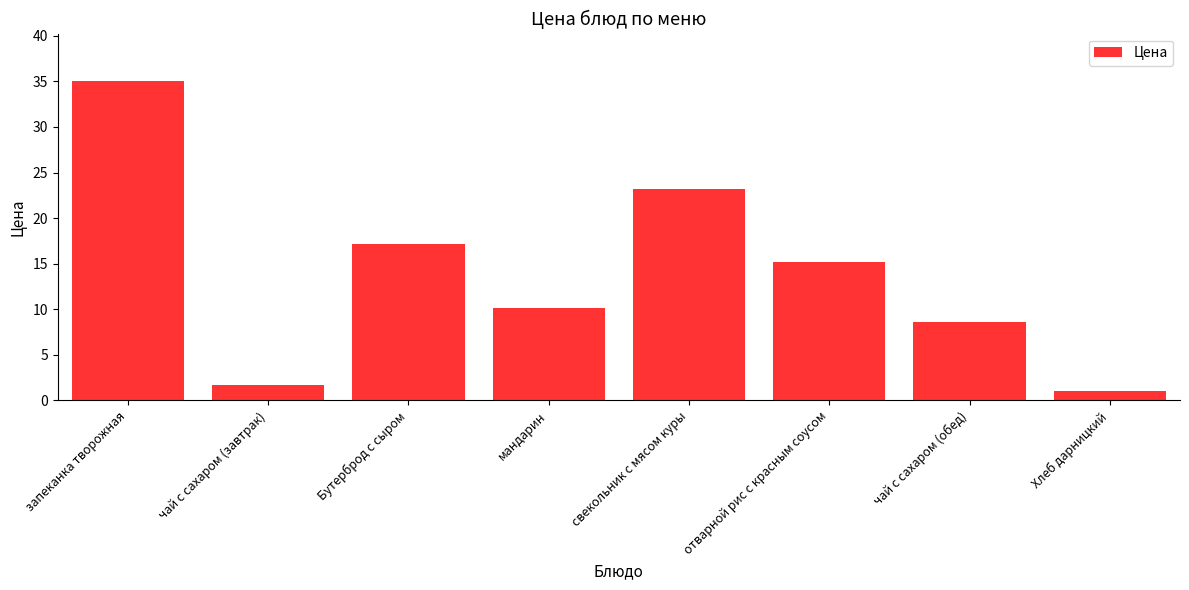

Reading left to right, list all the values displayed in this chart.

запеканка творожная=35.0	чай с сахаром (завтрак)=1.7	Бутерброд с сыром=17.1	мандарин=10.2	свекольник с мясом куры=23.2	отварной рис с красным соусом=15.2	чай с сахаром (обед)=8.6	Хлеб дарницкий=1.0